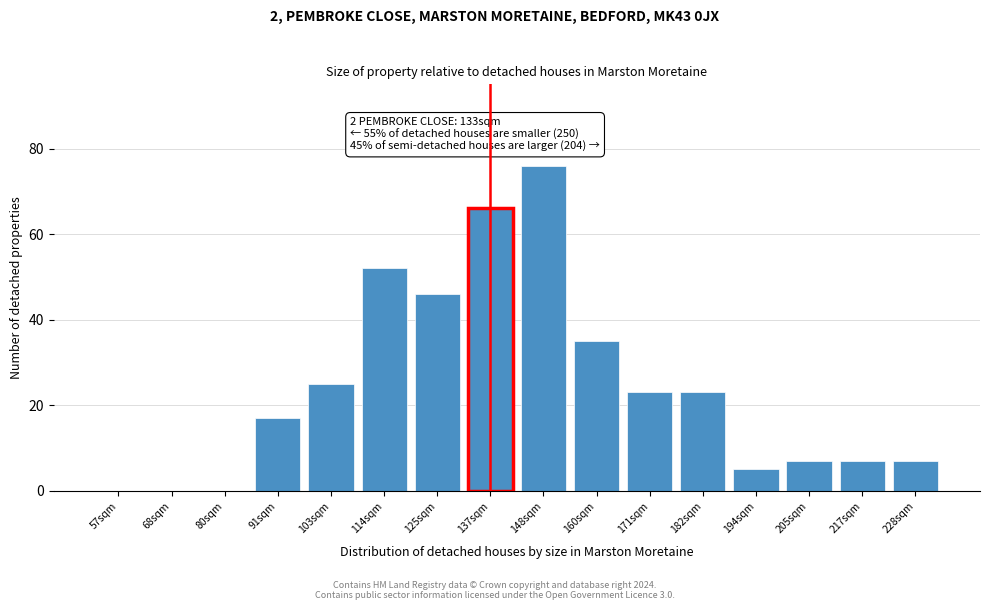

Reading left to right, list all the values displayed in this chart.

57sqm=0	68sqm=0	80sqm=0	91sqm=17	103sqm=25	114sqm=52	125sqm=46	137sqm=66	148sqm=76	160sqm=35	171sqm=23	182sqm=23	194sqm=5	205sqm=7	217sqm=7	228sqm=7